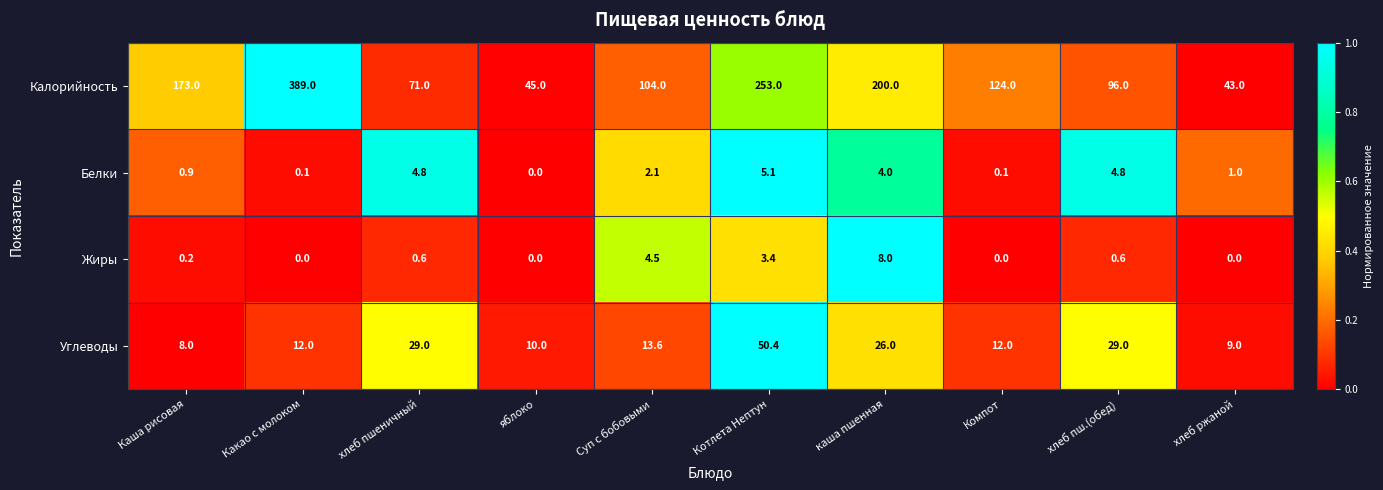

Between Котлета Нептун and хлеб ржаной, which series saw the biggest shift?

Калорийность